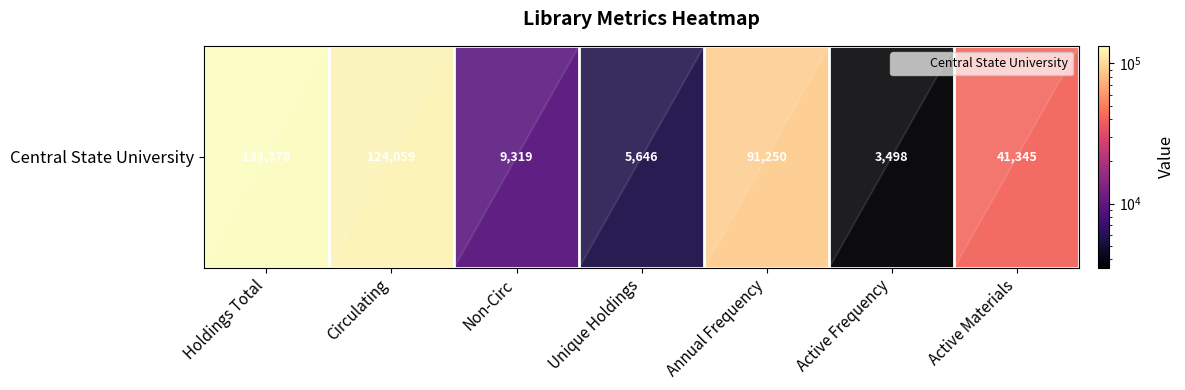

Which label corresponds to the largest value in the chart?

Holdings Total